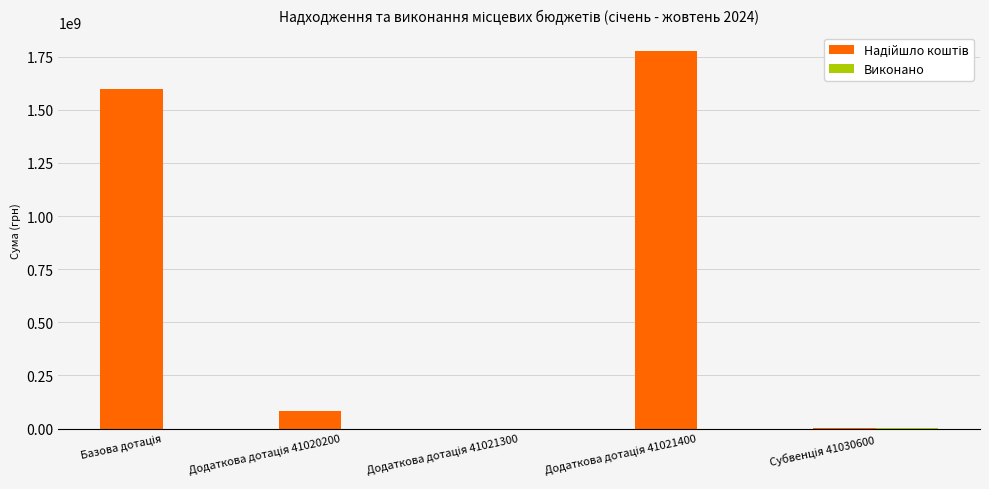

What is the difference between the Надійшло коштів values at Базова дотація and Додаткова дотація 41021400?

180359000.0